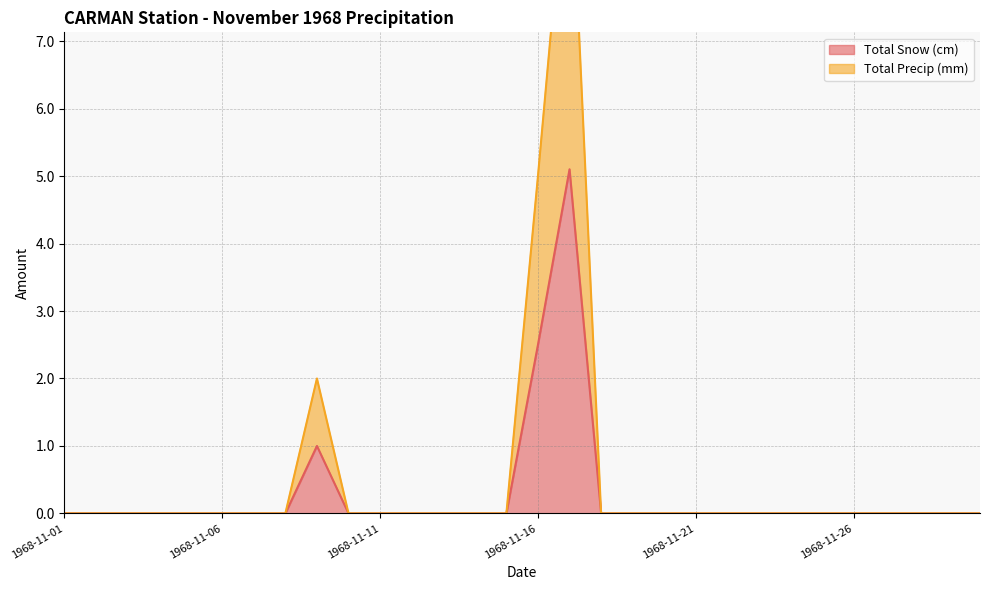

True or false: Total Snow (cm) and Total Precip (mm) intersect in this chart.

False